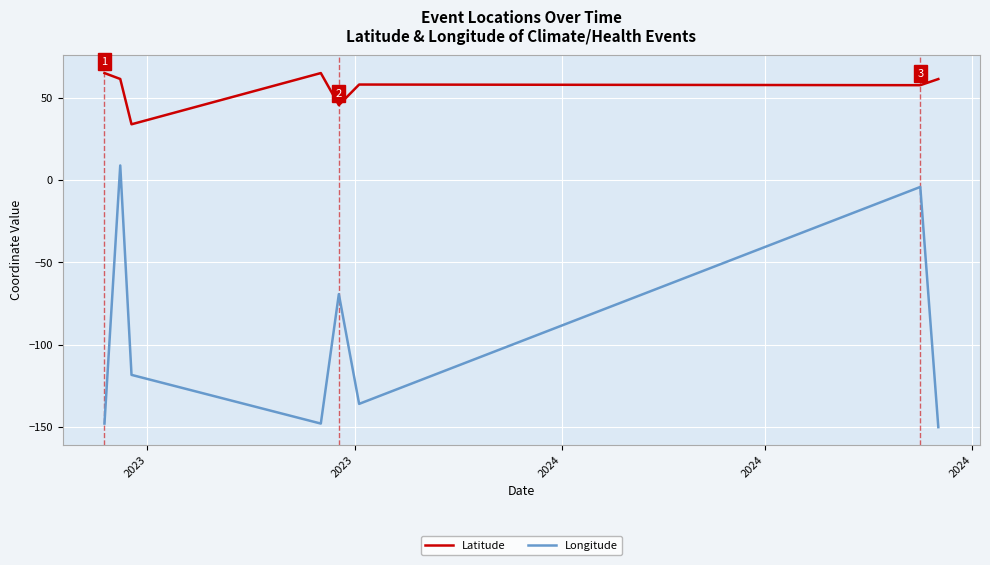

Which series has the largest total across all categories?

Latitude